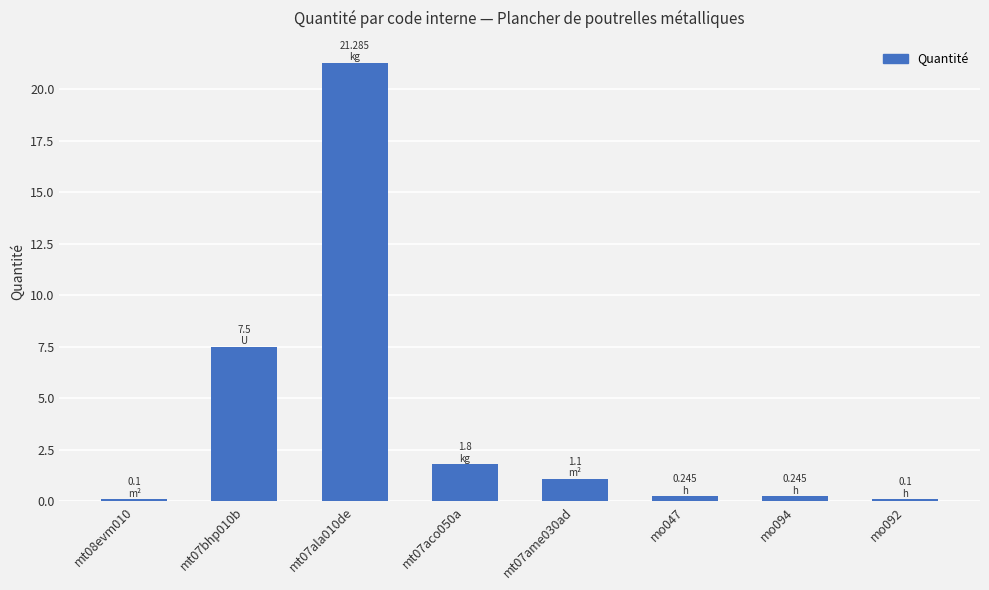

Which label corresponds to the largest value in the chart?

mt07ala010de